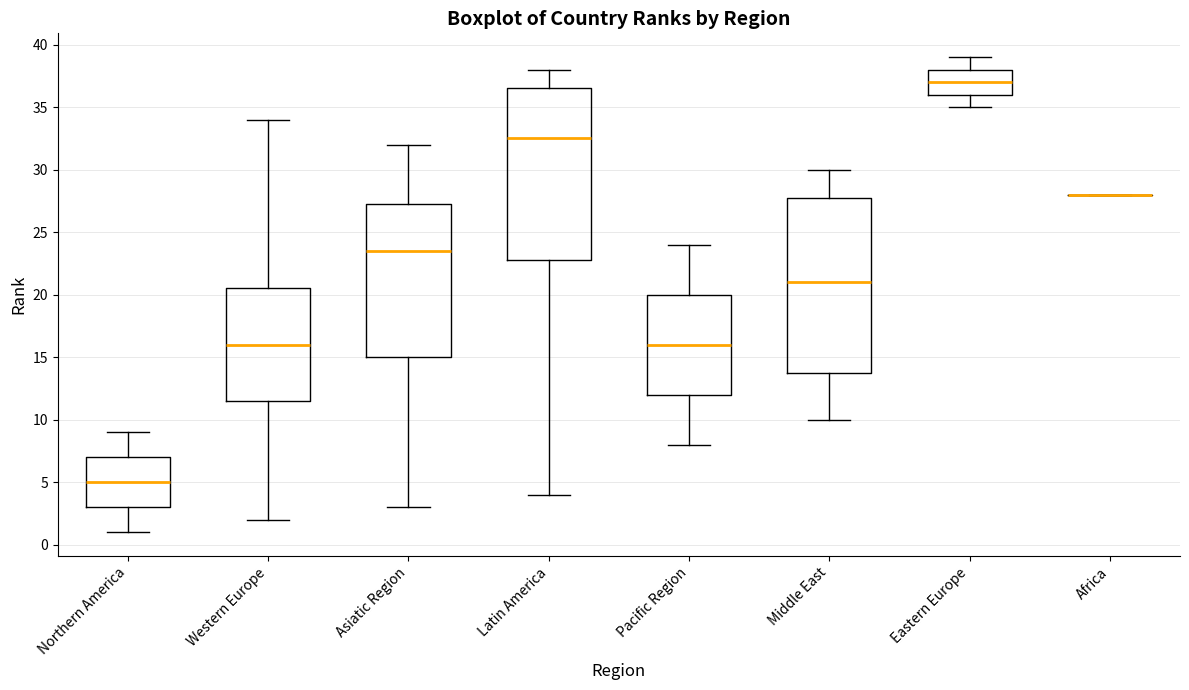

Where does the upper whisker of the box for Middle East end on the y-axis? The values are not printed on the chart, so give them approximately, as read against the axis.

30.0